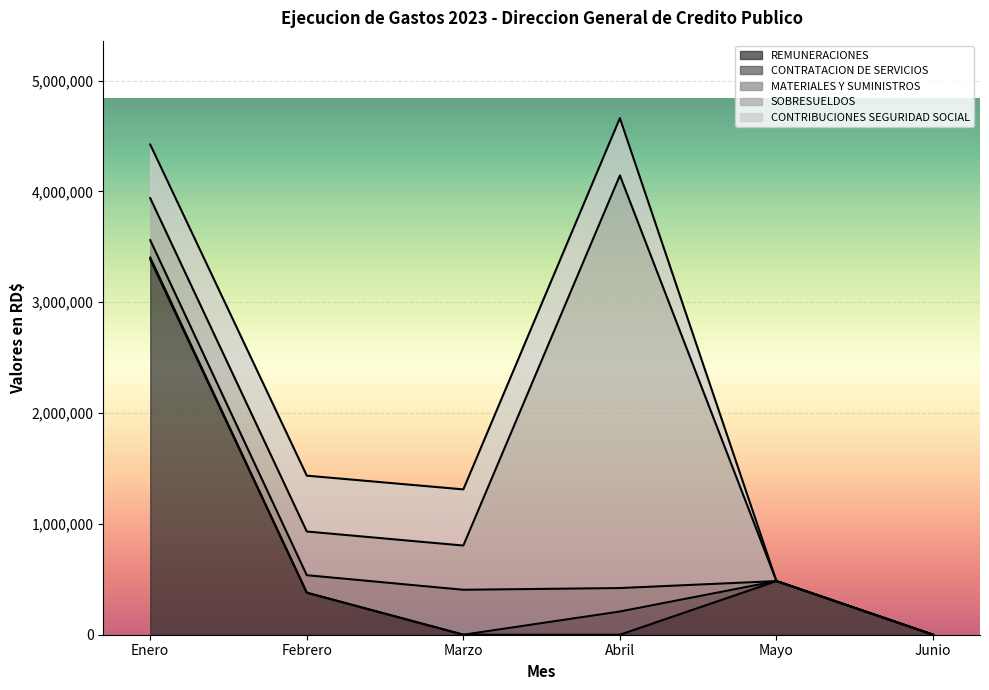

Does the chart display data point markers on the line(s)?

No